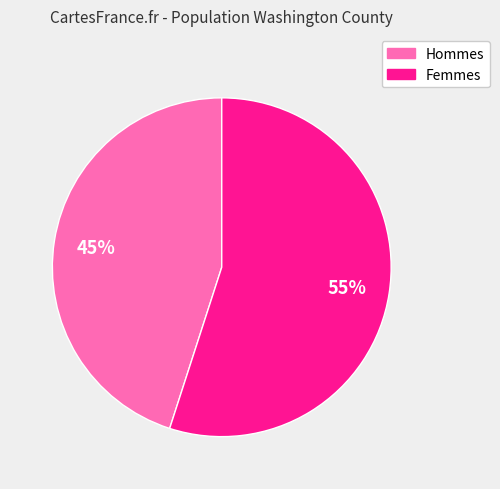

To the nearest percent, what is the difference between the largest and smallest slice percentages?

10%